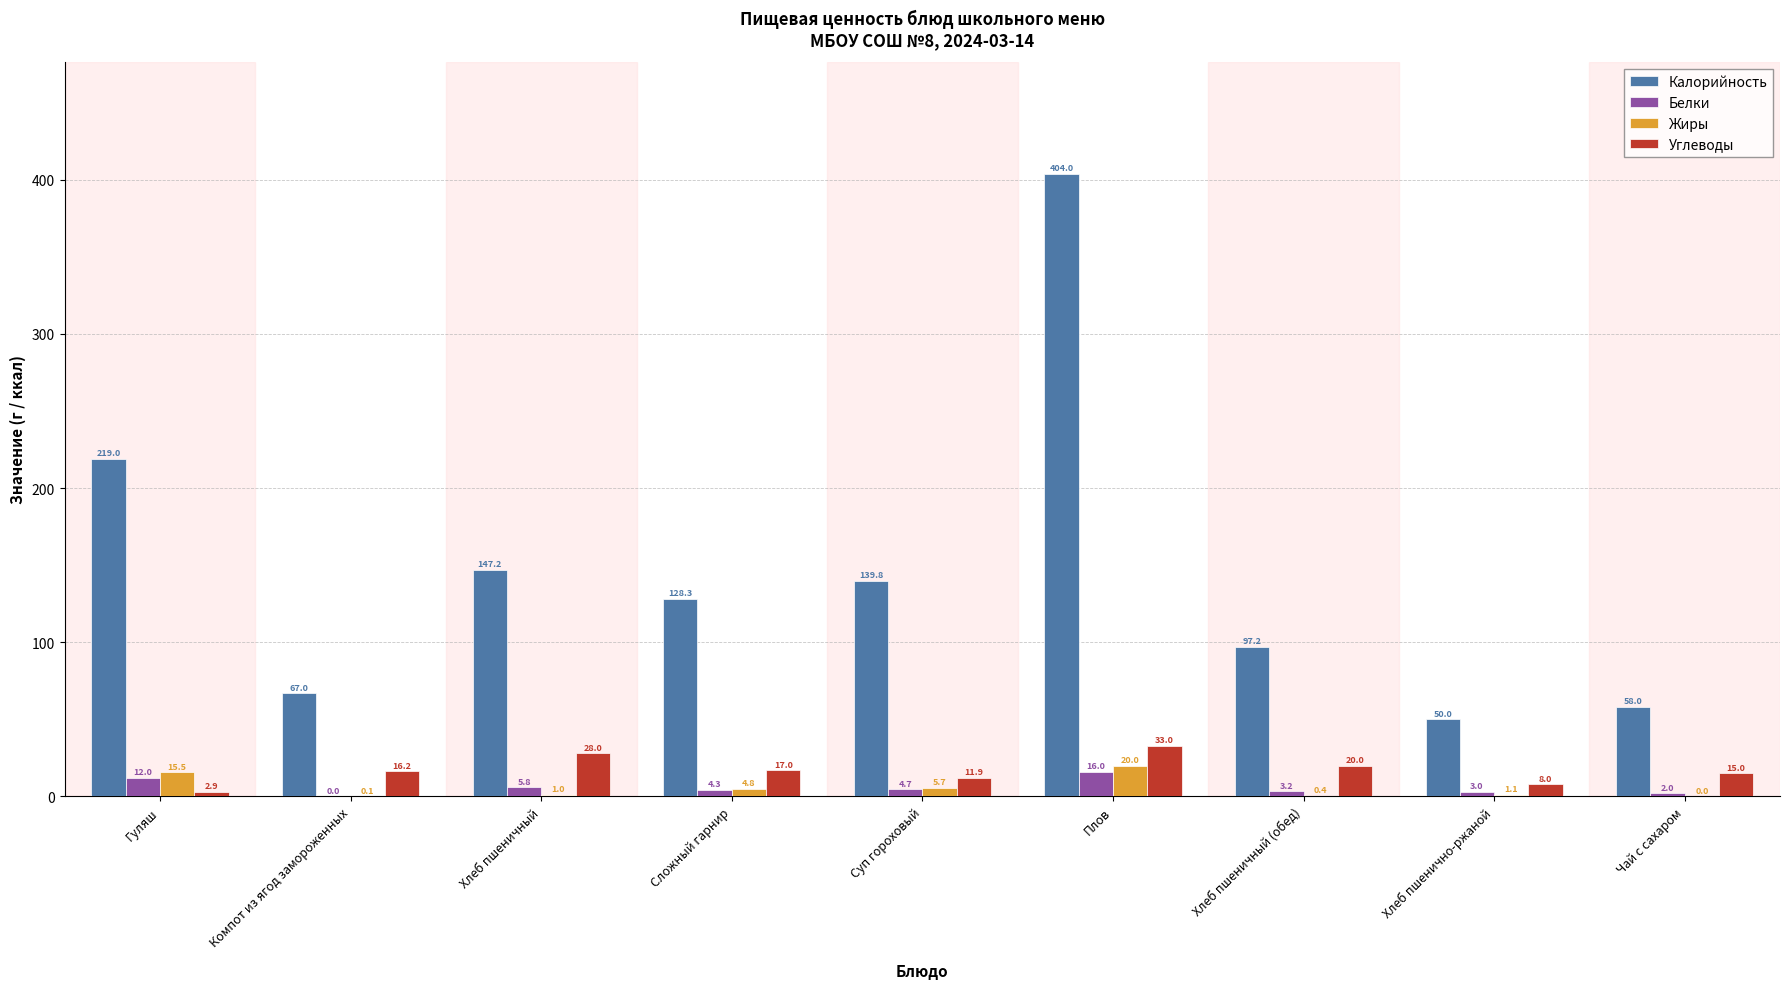

Between Гуляш and Хлеб пшеничный, which series saw the biggest shift?

Калорийность